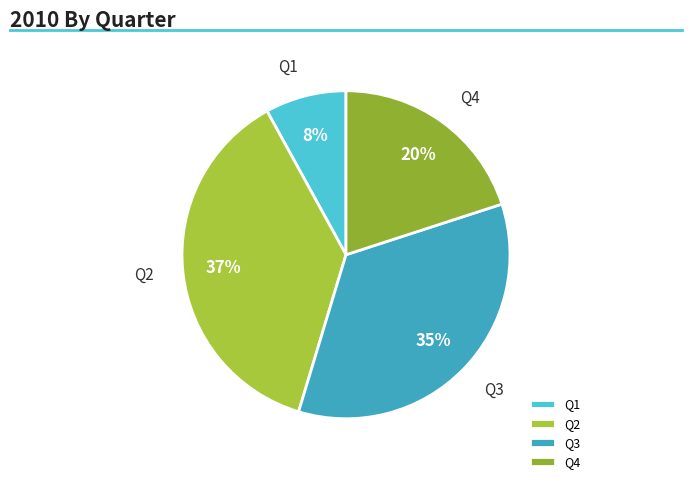

Is the sum of Q4 and Q2 greater than half?

Yes